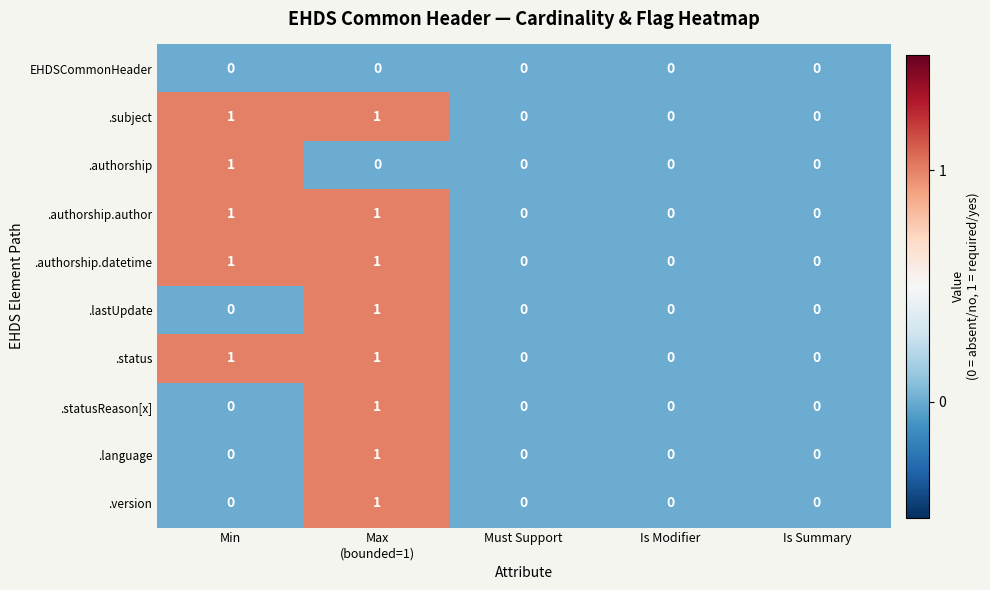

Count the number of categories in the chart.

5